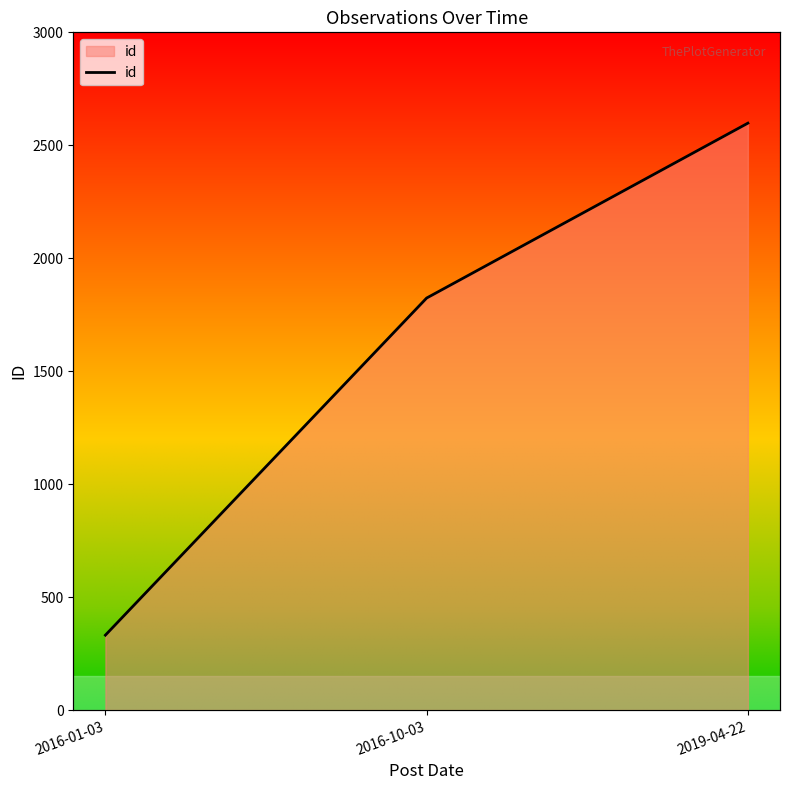

At which label is the value closest to 1465?

2016-10-03